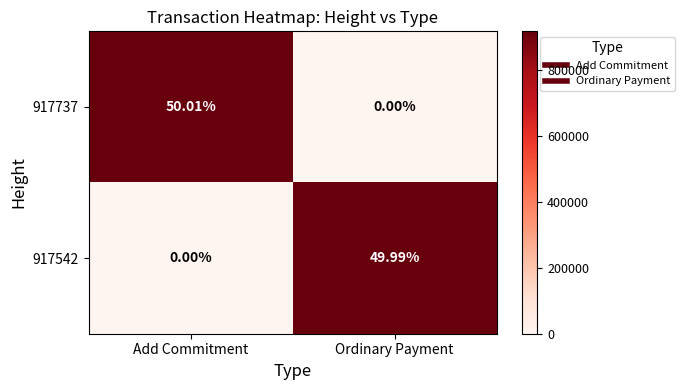

At which category is the sum across all series the highest?

Add Commitment